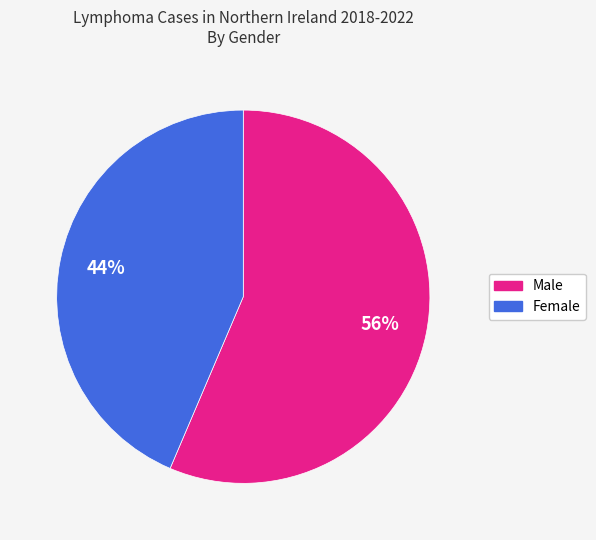

Which has a higher value, Male or Female?

Male